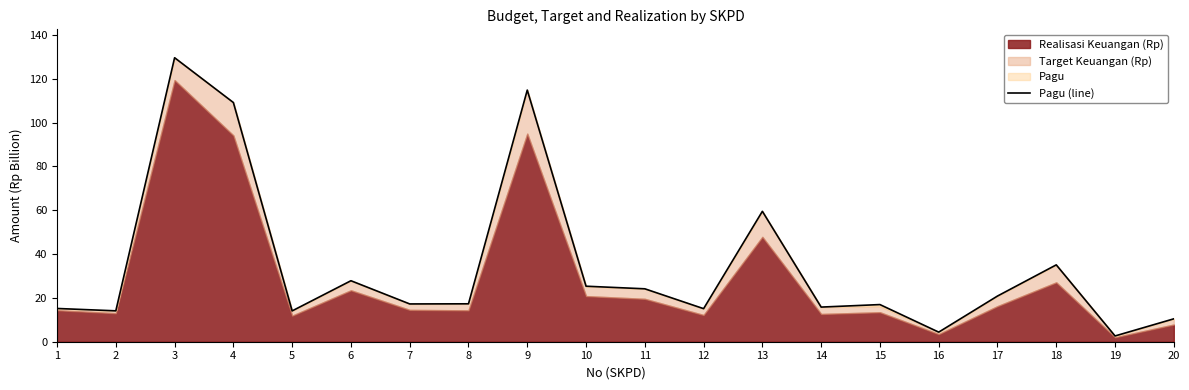

Reading left to right, extract all data points from this chart.

1=15.2	2=14.1	3=129.6	4=109.1	5=14.1	6=27.8	7=17.2	8=17.3	9=114.8	10=25.3	11=24.1	12=15.1	13=59.5	14=15.8	15=17.0	16=4.4	17=20.8	18=35.1	19=2.6	20=10.4